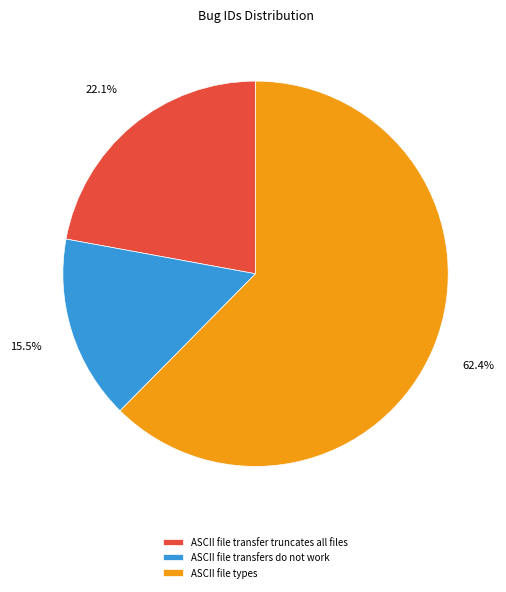

Which slice is the smallest?

ASCII file transfers do not work